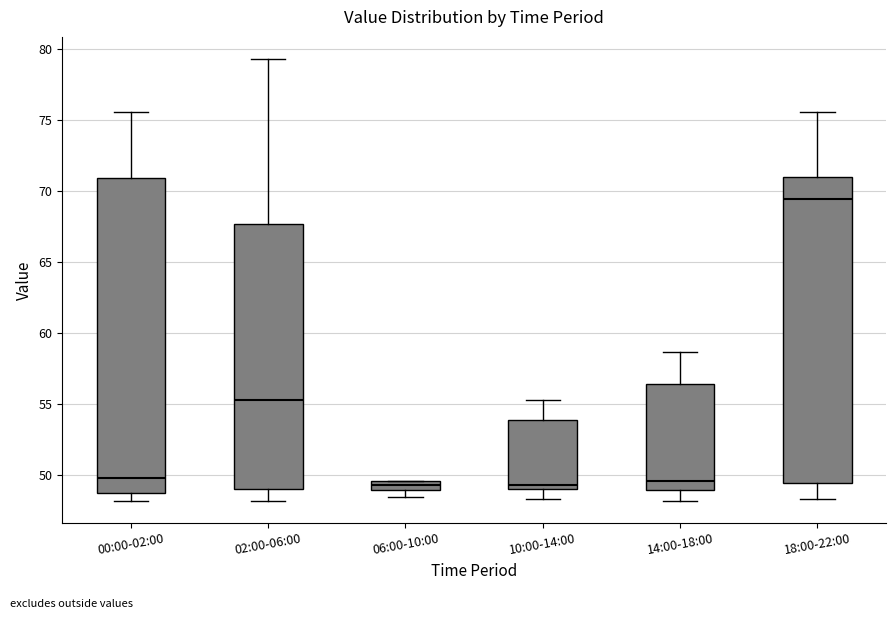

Comparing the boxes themselves (not the whiskers), which one is the tallest?

00:00-02:00